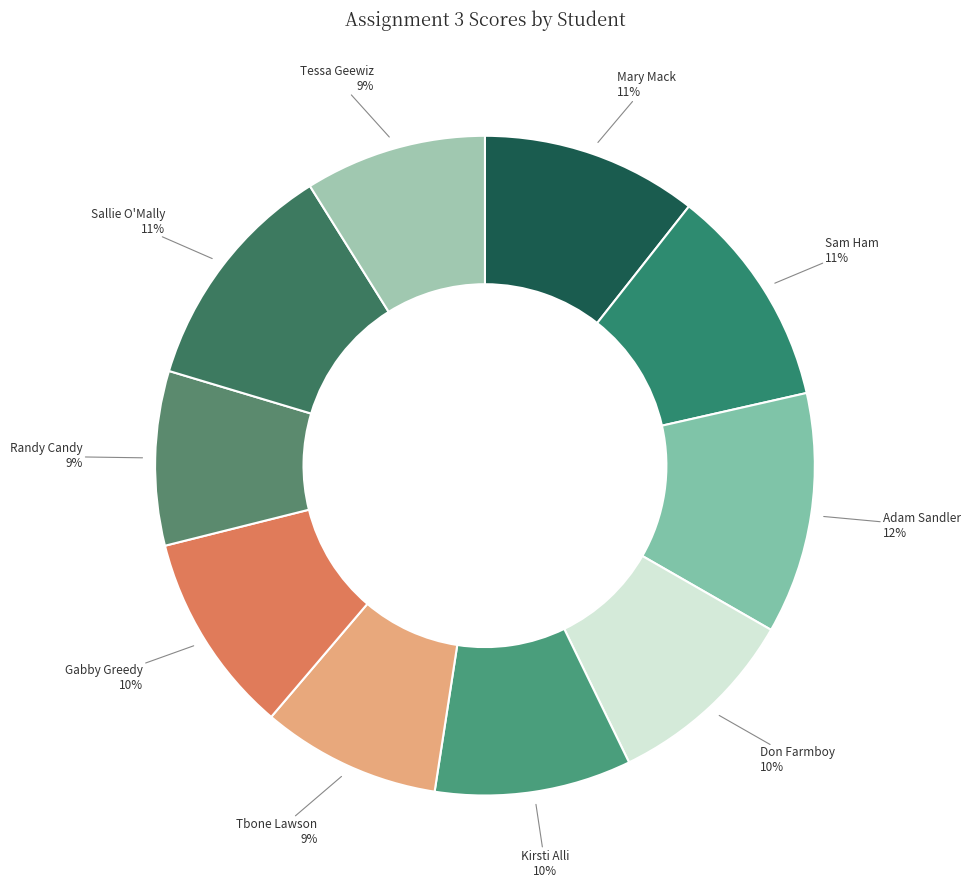

Count the number of slices in the pie.

10